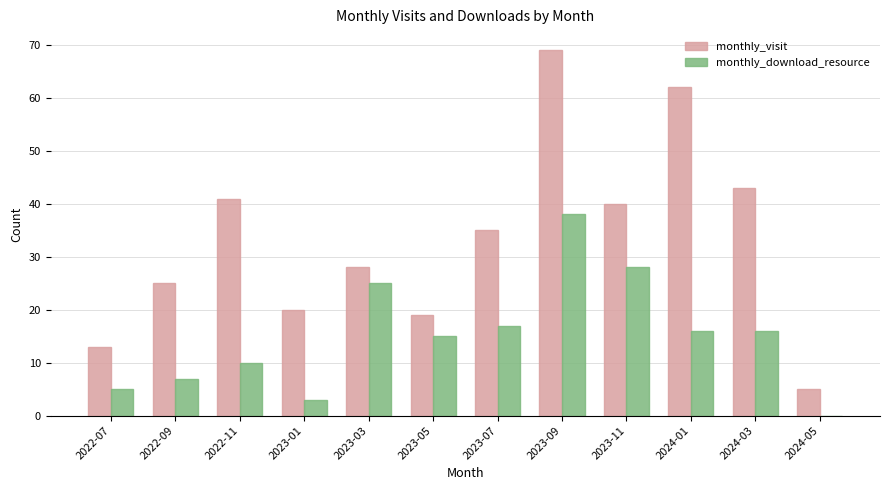

At which label does monthly_download_resource first exceed 16?

2023-03